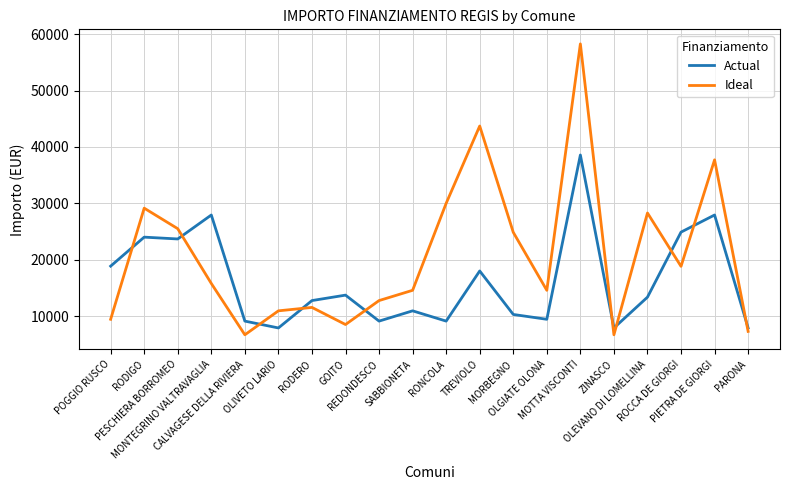

Read the Ideal value at MOTTA VISCONTI.

58272